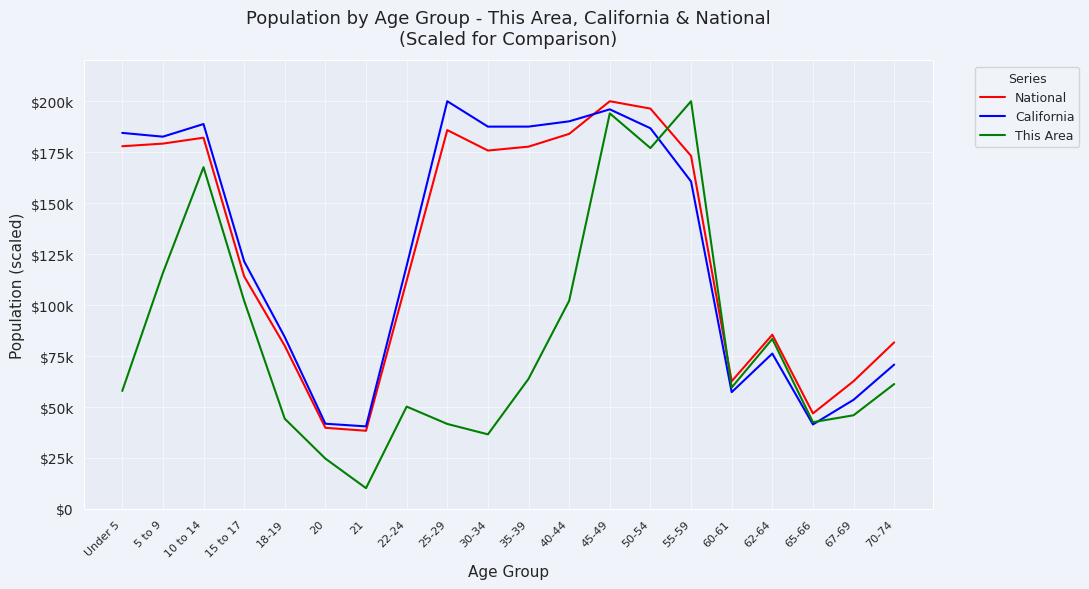

Is this an area chart (filled region under the line)?

No